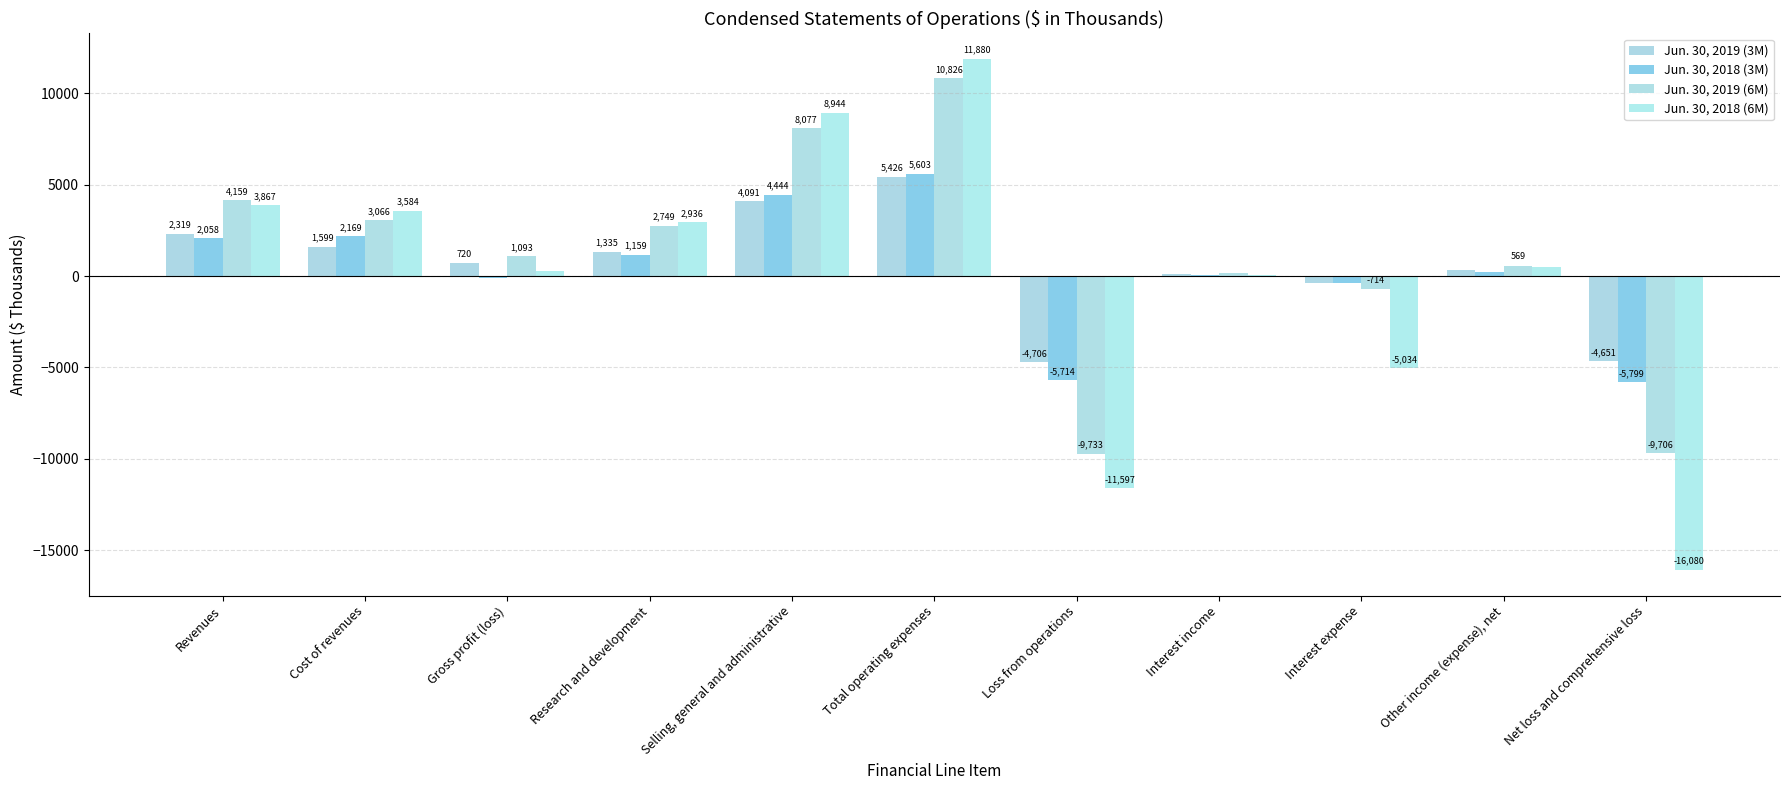

What position from the right is Cost of revenues?

10